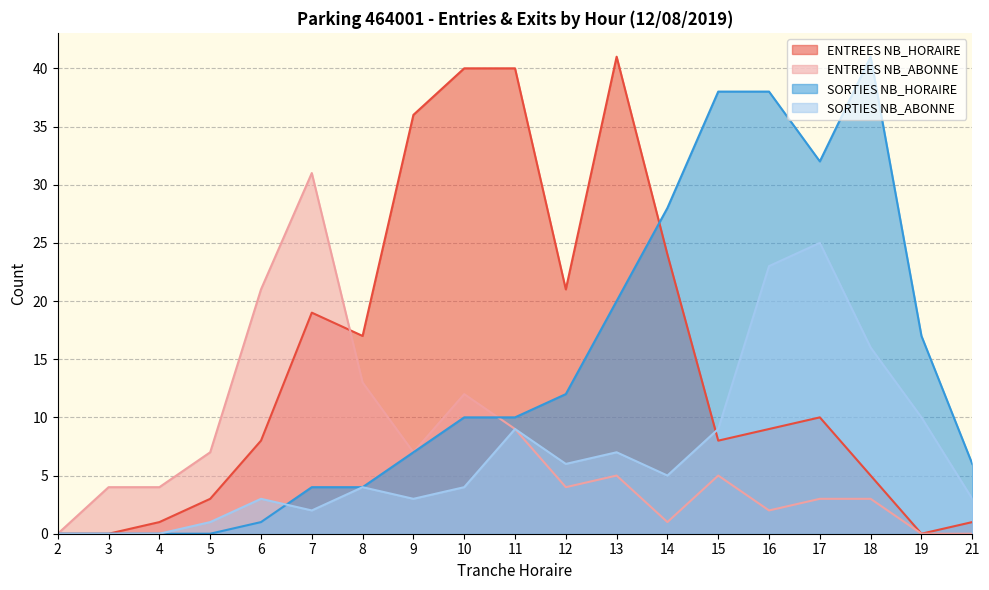

Does the chart have visible grid lines?

Yes